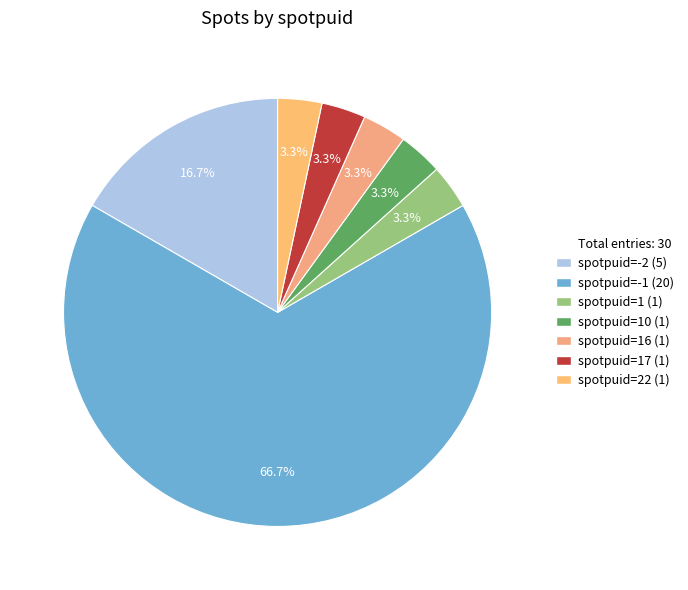

Is there a majority slice in this chart?

Yes